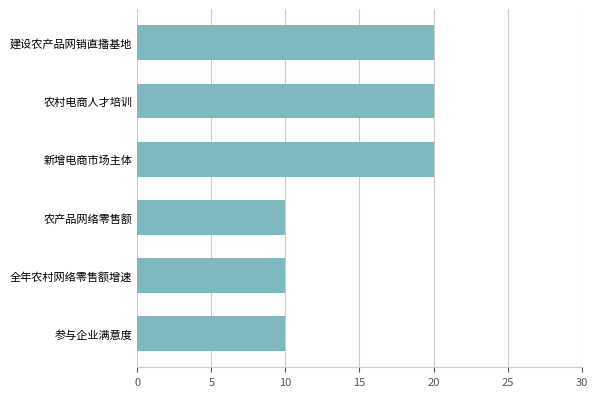

The chart shows a value of 17 at 全年农村网络零售额增速. True or false?

False